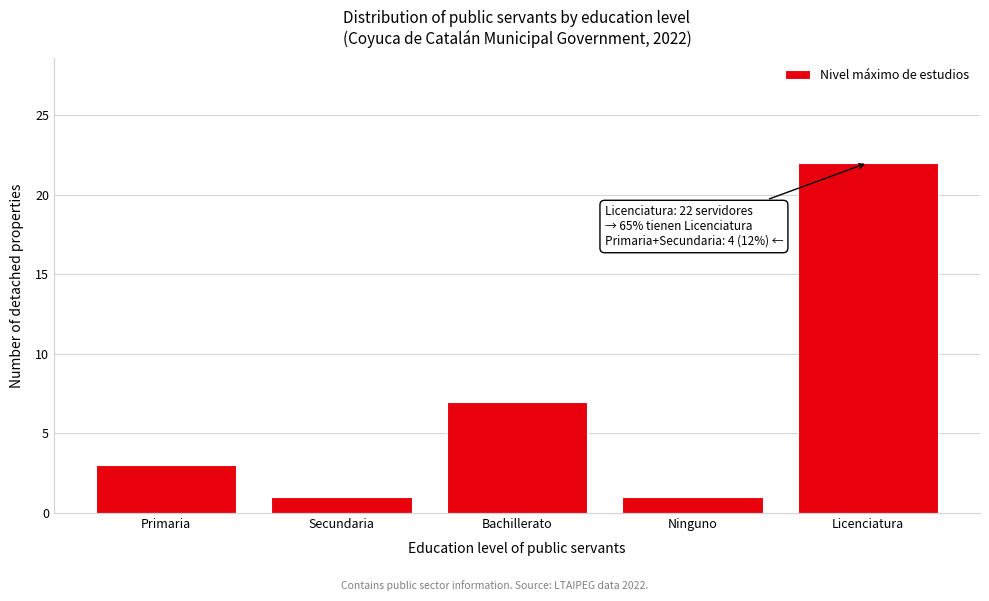

Reading left to right, extract all data points from this chart.

Primaria=3	Secundaria=1	Bachillerato=7	Ninguno=1	Licenciatura=22